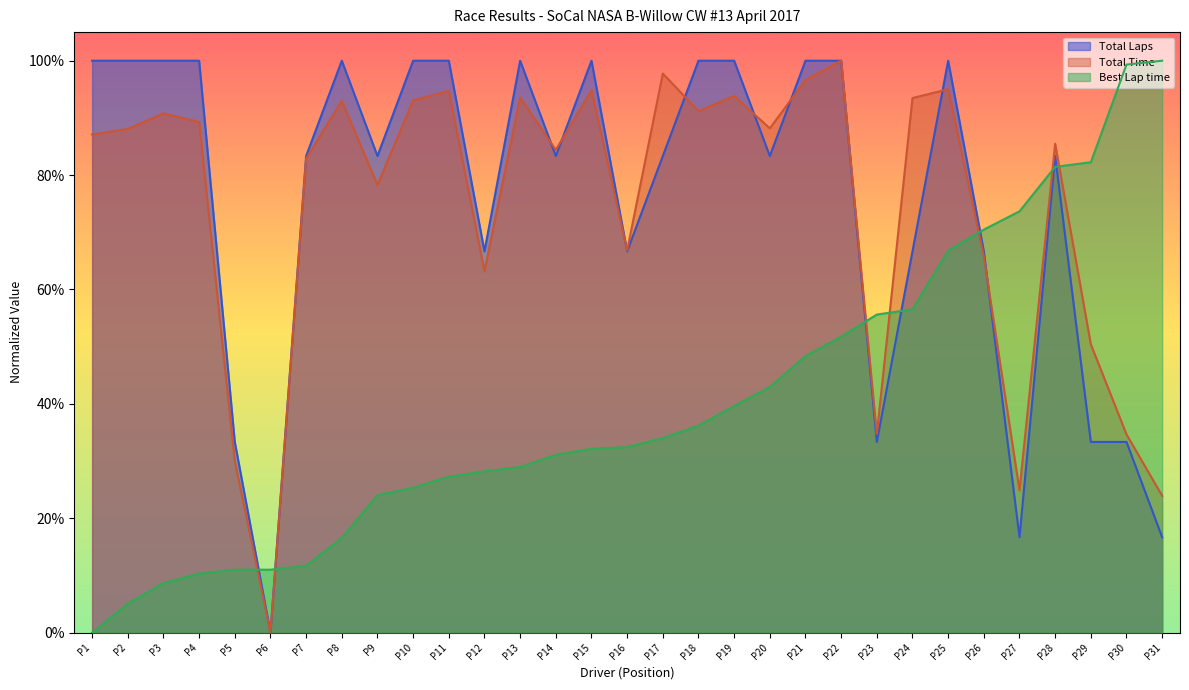

Which series changed the most between P11 and P29?

Total Laps